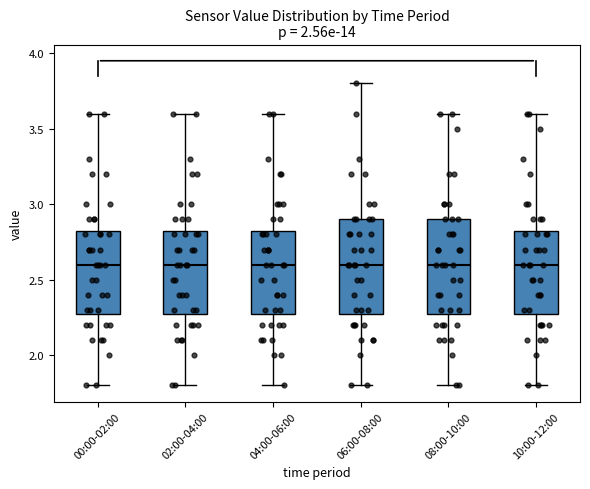

Reading left to right, transcribe this box plot: for each box, give where its median line is, the range the box spans, and where its two whiskers end, as read against the y-axis. The values are not printed on the chart, so give them approximately, as read against the axis.

00:00-02:00: median 2.60, box 2.30 to 2.85, whiskers 1.80 to 3.60
02:00-04:00: median 2.60, box 2.30 to 2.85, whiskers 1.80 to 3.60
04:00-06:00: median 2.60, box 2.30 to 2.85, whiskers 1.80 to 3.60
06:00-08:00: median 2.60, box 2.30 to 2.90, whiskers 1.80 to 3.80
08:00-10:00: median 2.60, box 2.30 to 2.90, whiskers 1.80 to 3.60
10:00-12:00: median 2.60, box 2.30 to 2.85, whiskers 1.80 to 3.60